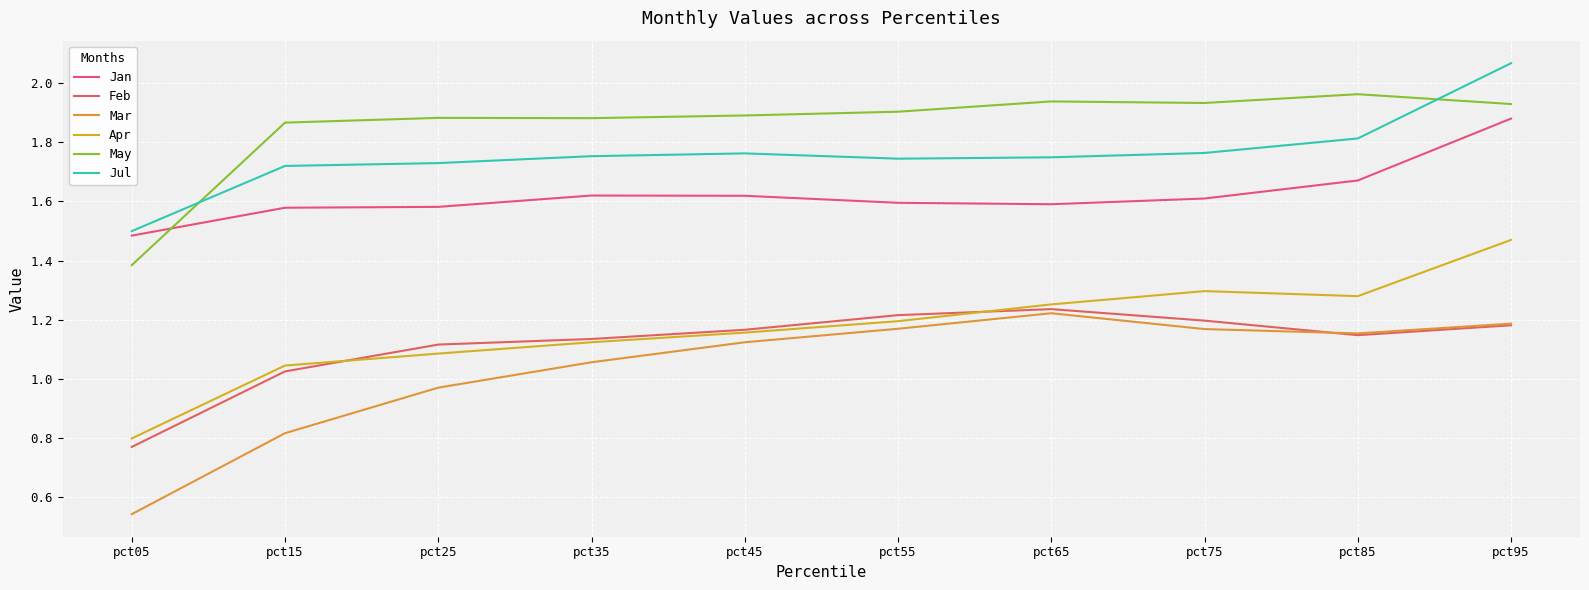

Does the chart have visible grid lines?

Yes